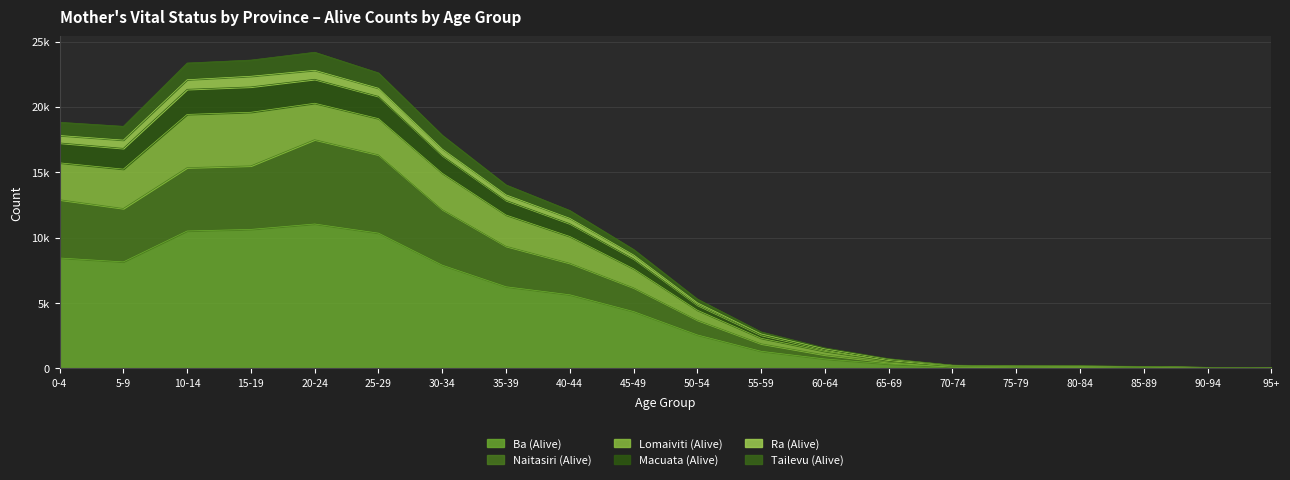

Does the chart display data point markers on the line(s)?

No